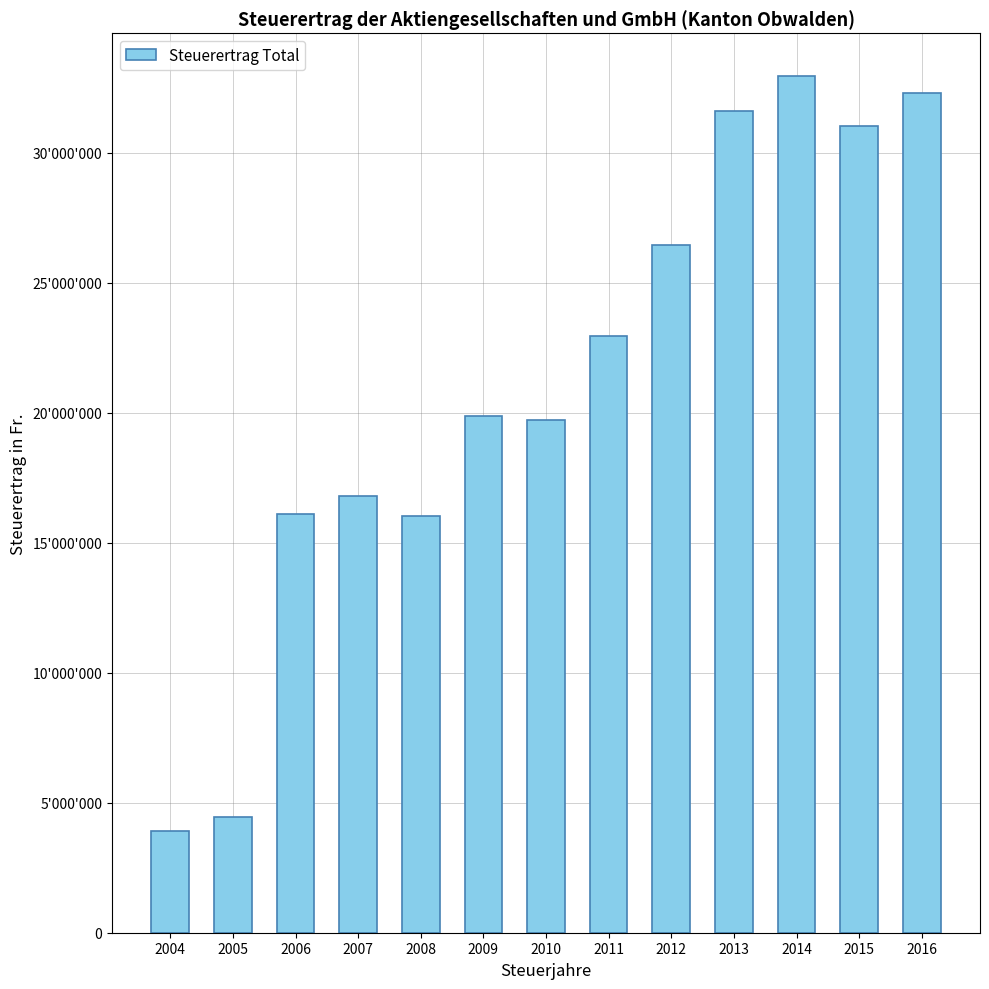

Is it true that the value at 2015 is 43438394?

False